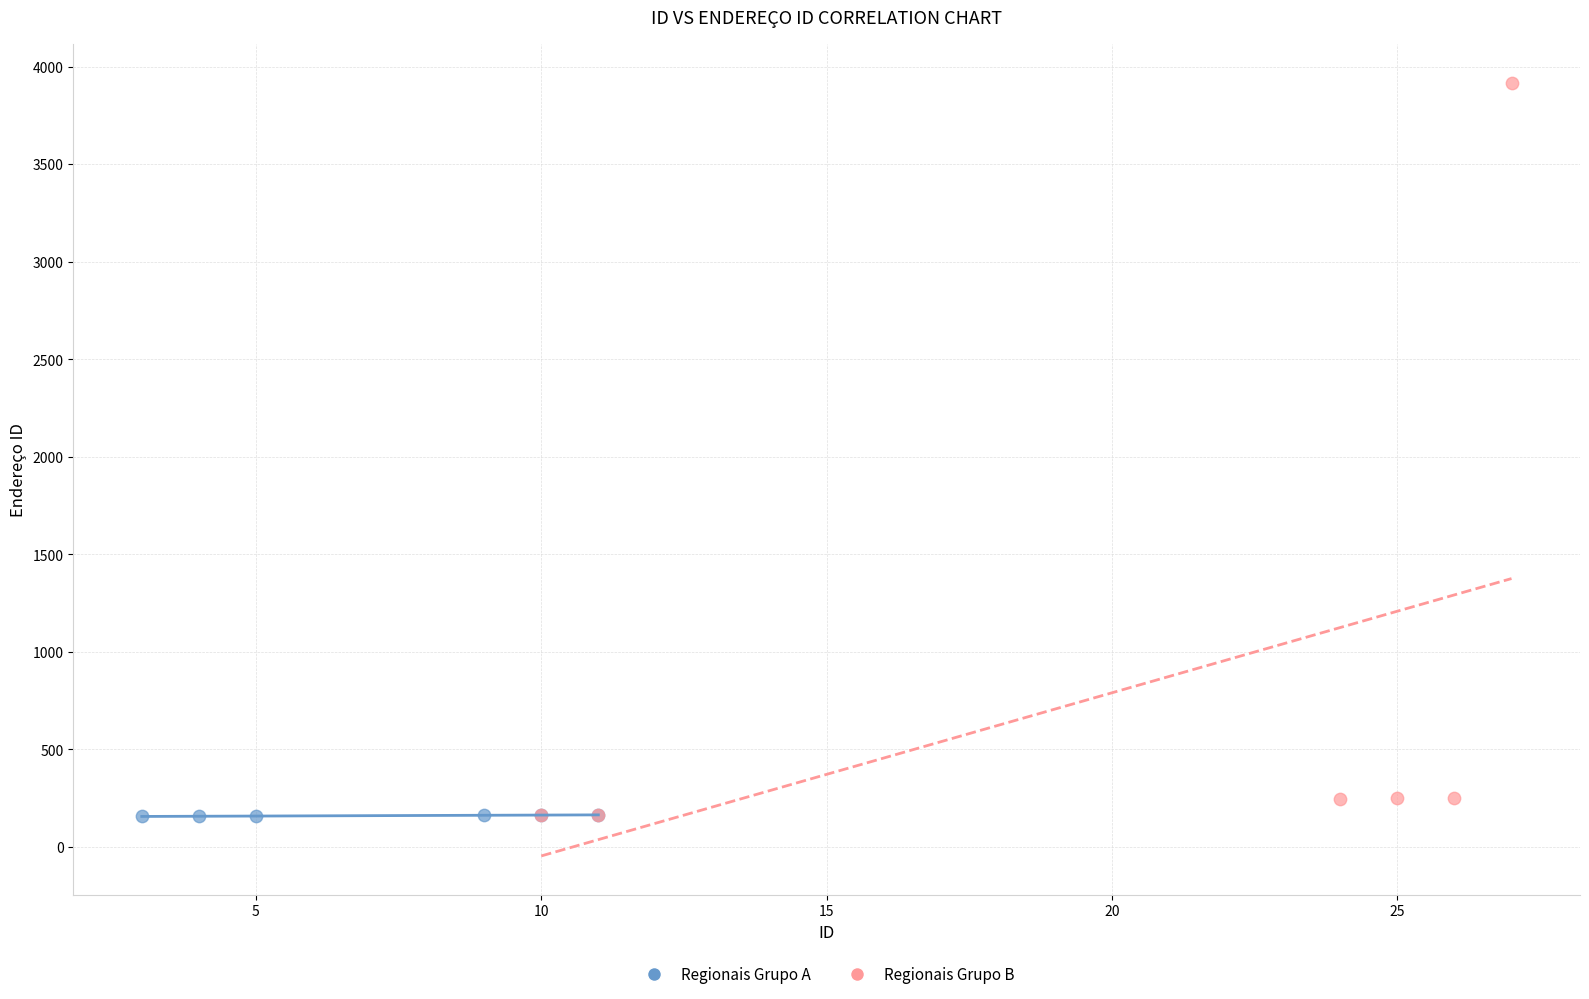

Which series reaches the maximum Y coordinate?

Regionais Grupo B